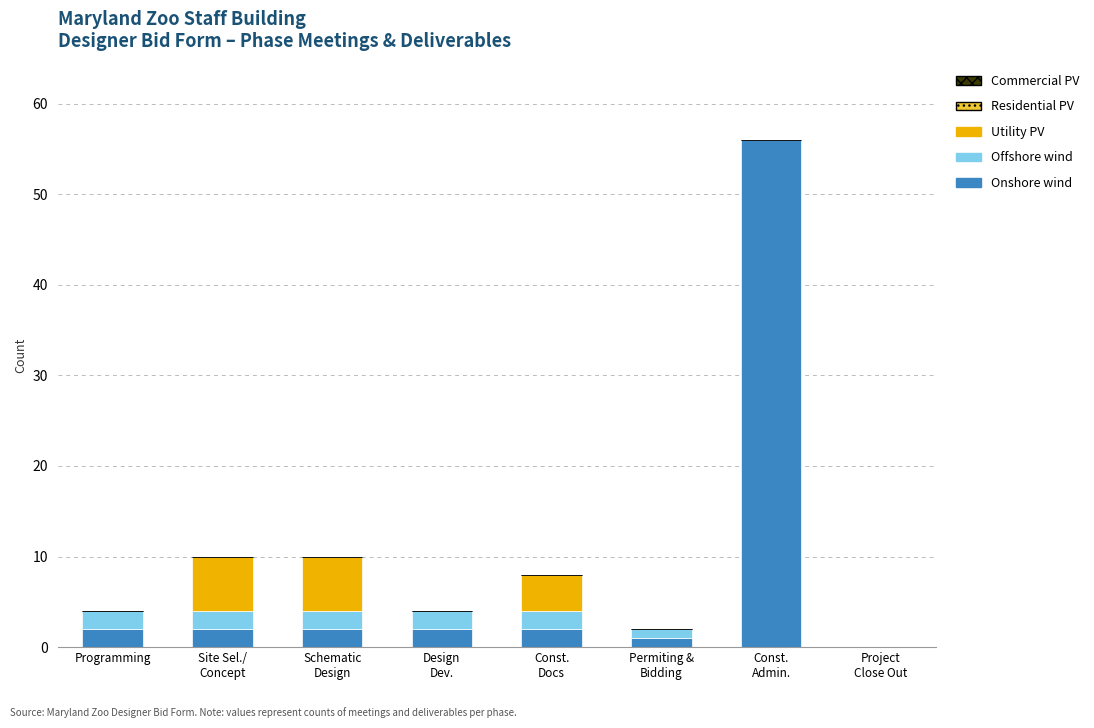

What is the highest value of the Onshore wind series?

56